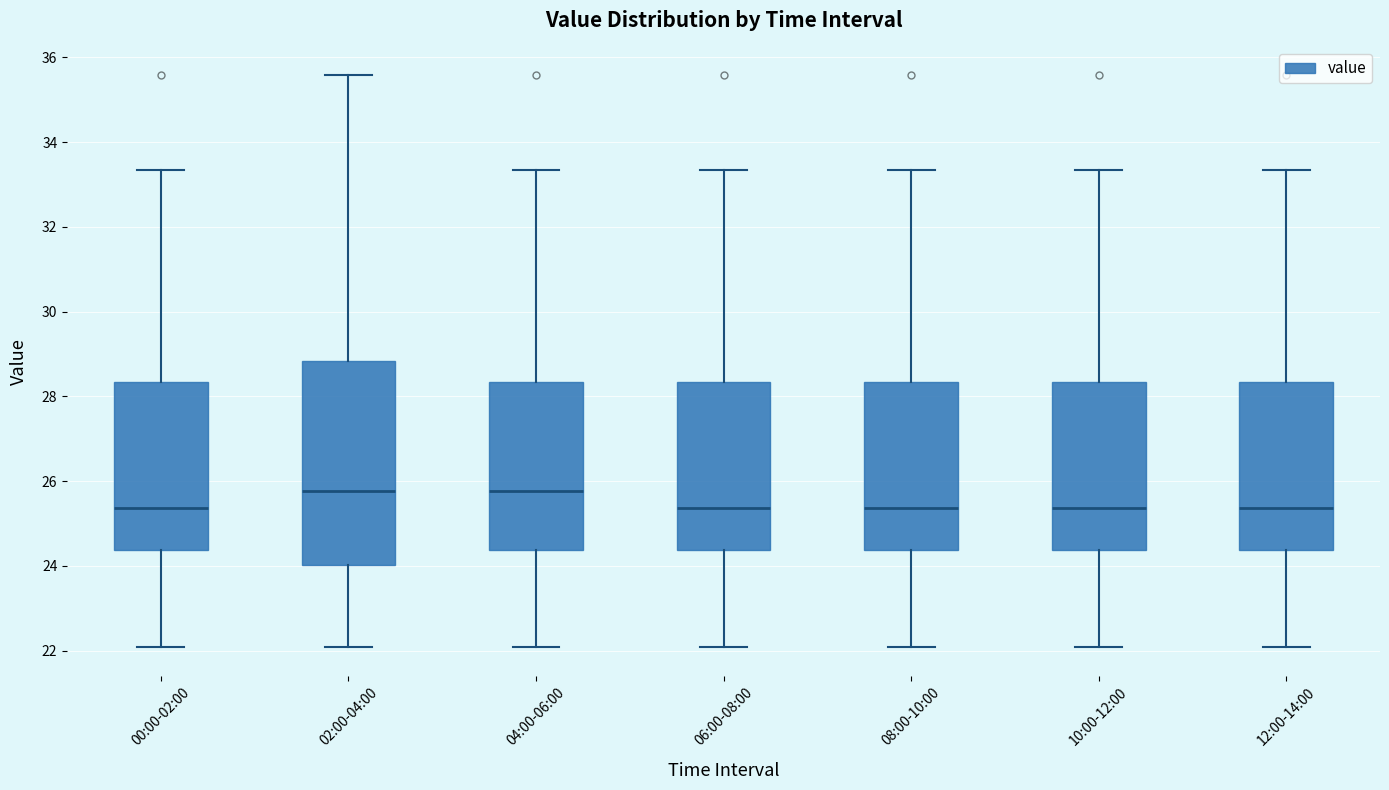

Where does the lower whisker of the box for 02:00-04:00 end on the y-axis? The values are not printed on the chart, so give them approximately, as read against the axis.

22.0